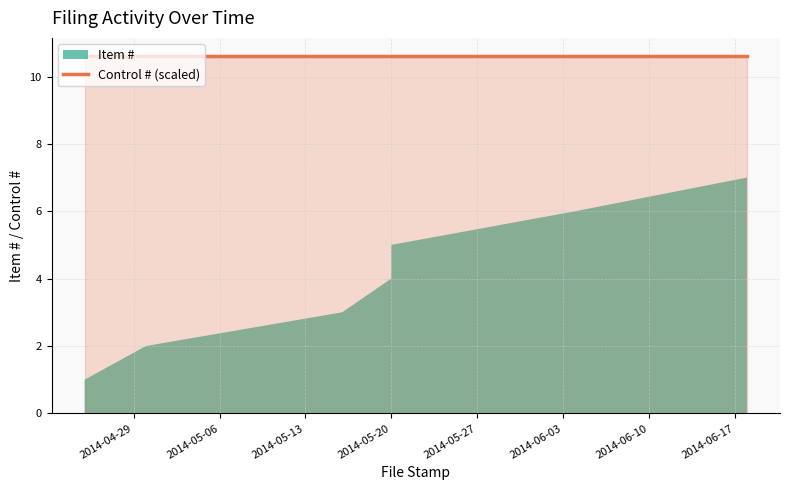

The Control # series shows 42462 at 2014-05-20. True or false?

True